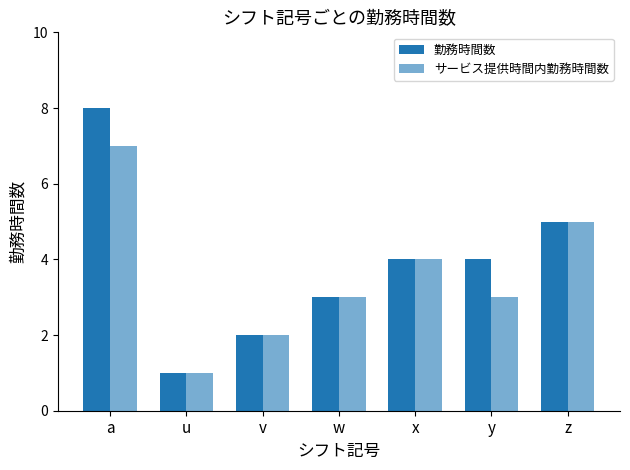

How many サービス提供時間内勤務時間数 values are between 2 and 5?

5